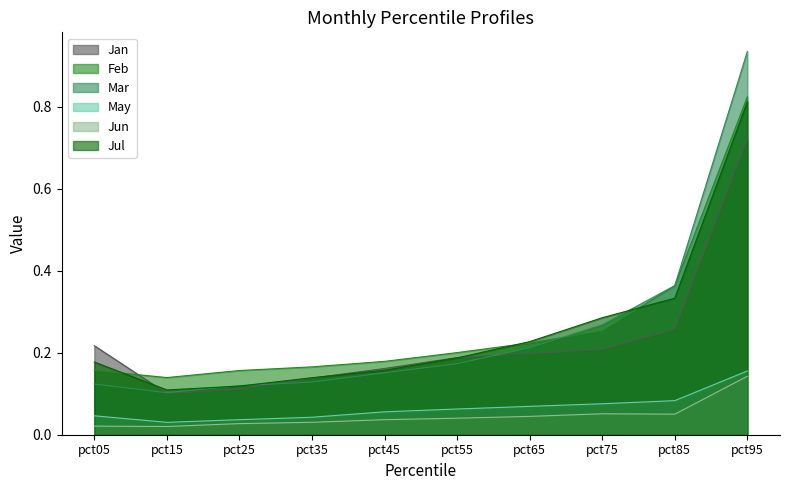

True or false: Jan and Jun intersect in this chart.

False